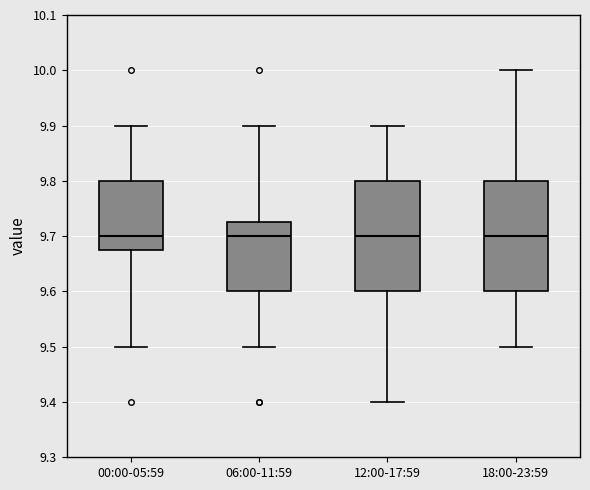

Reading left to right, read every box against the y-axis: the position of its median line, the range the box covers, and the ends of its whiskers. The values are not printed on the chart, so give them approximately, as read against the axis.

00:00-05:59: median 9.70, box 9.68 to 9.80, whiskers 9.50 to 9.90
06:00-11:59: median 9.70, box 9.60 to 9.73, whiskers 9.50 to 9.90
12:00-17:59: median 9.70, box 9.60 to 9.80, whiskers 9.40 to 9.90
18:00-23:59: median 9.70, box 9.60 to 9.80, whiskers 9.50 to 10.00